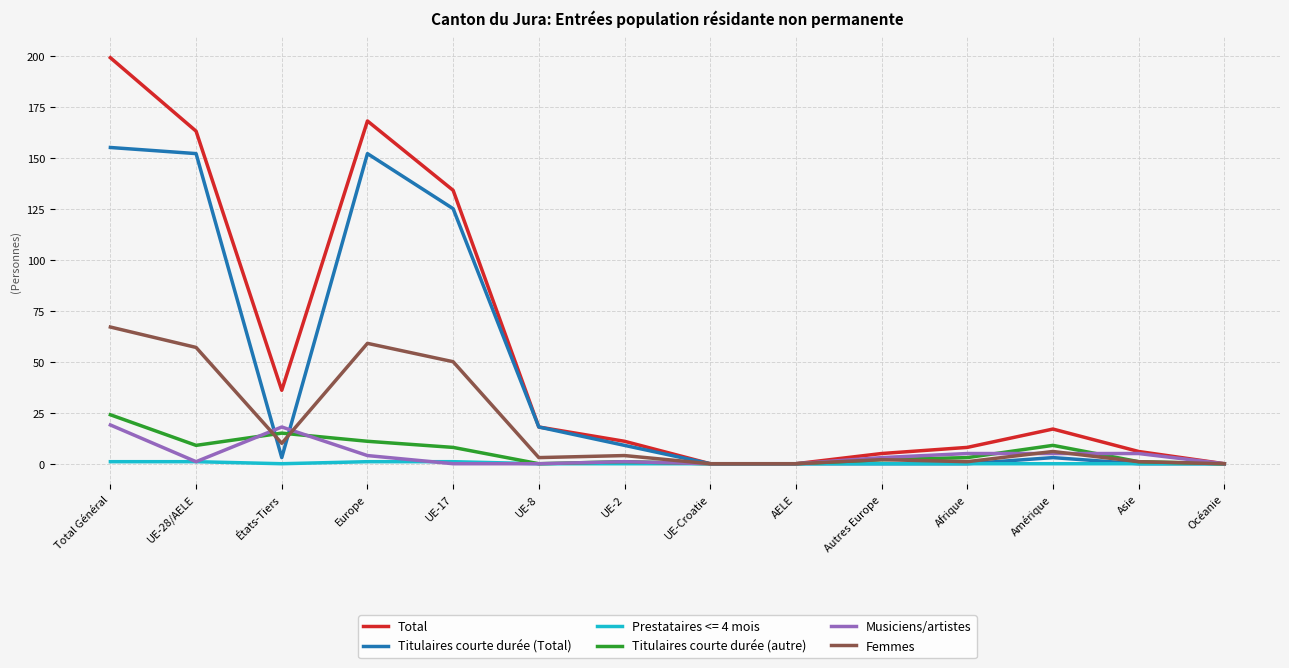

Rank the series by their maximum value, from lowest to highest.

Prestataires <= 4 mois, Musiciens/artistes, Titulaires courte durée (autre), Femmes, Titulaires courte durée (Total), Total